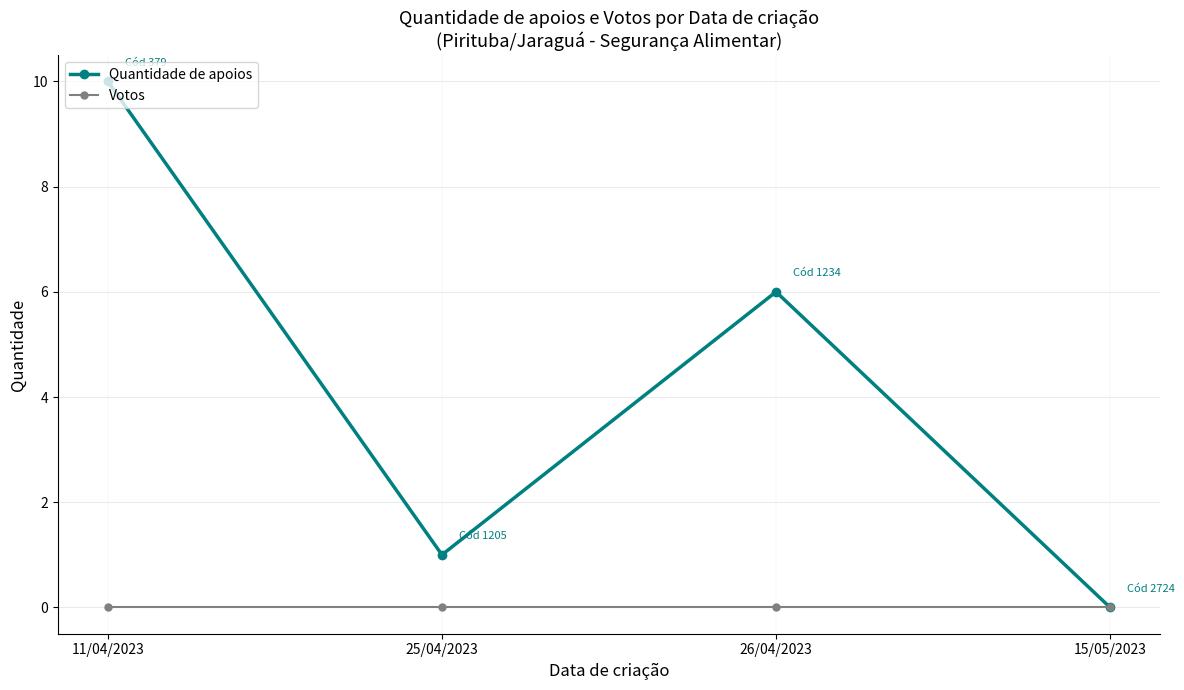

What is the label of the 3rd point from the right?

25/04/2023